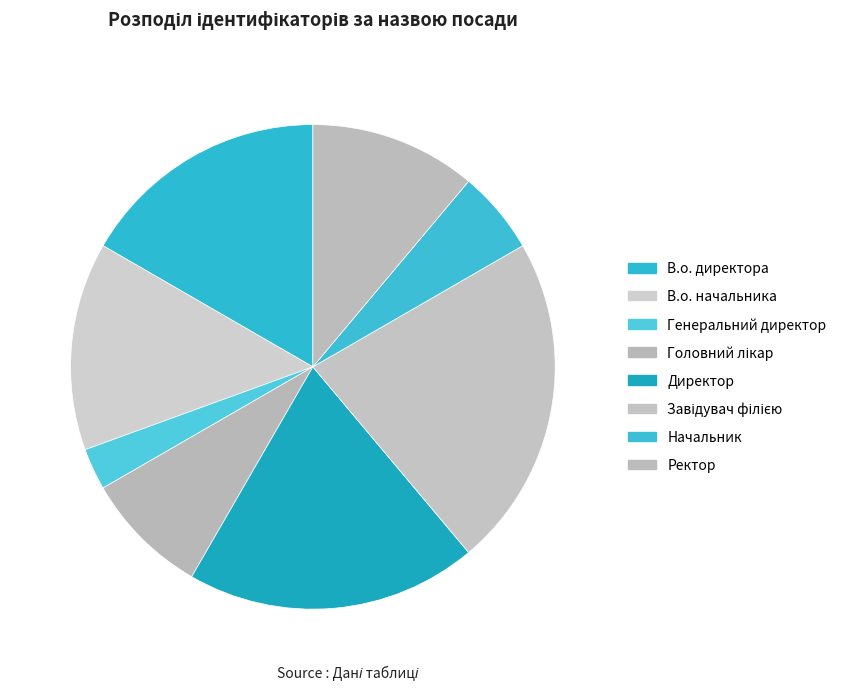

Is it true that В.о. начальника is 28% of the pie?

False